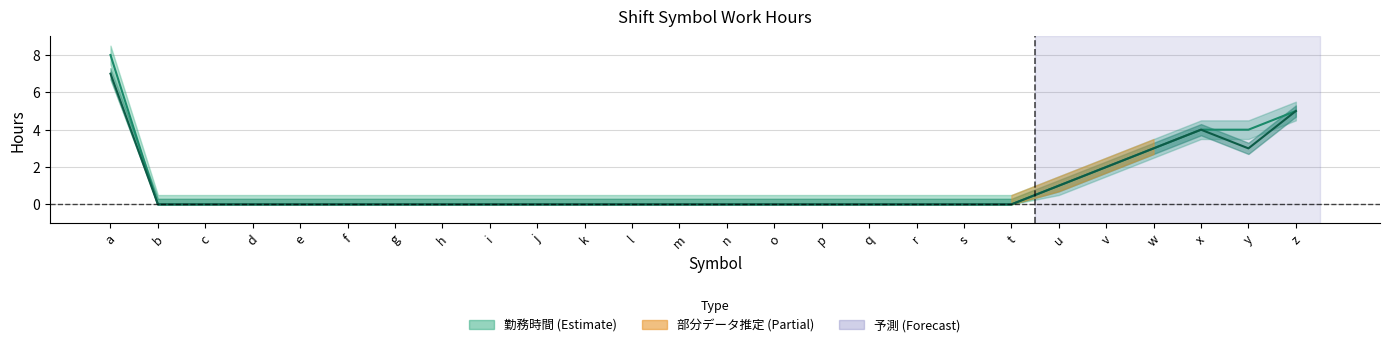

True or false: サービス提供時間内の勤務時間 and 勤務時間 cross at least once.

False